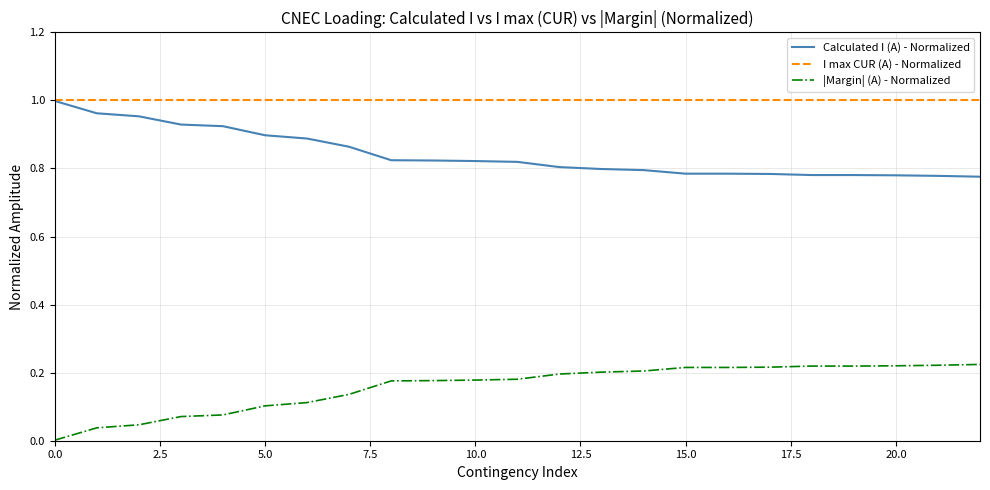

How many lines are shown in the chart?

3